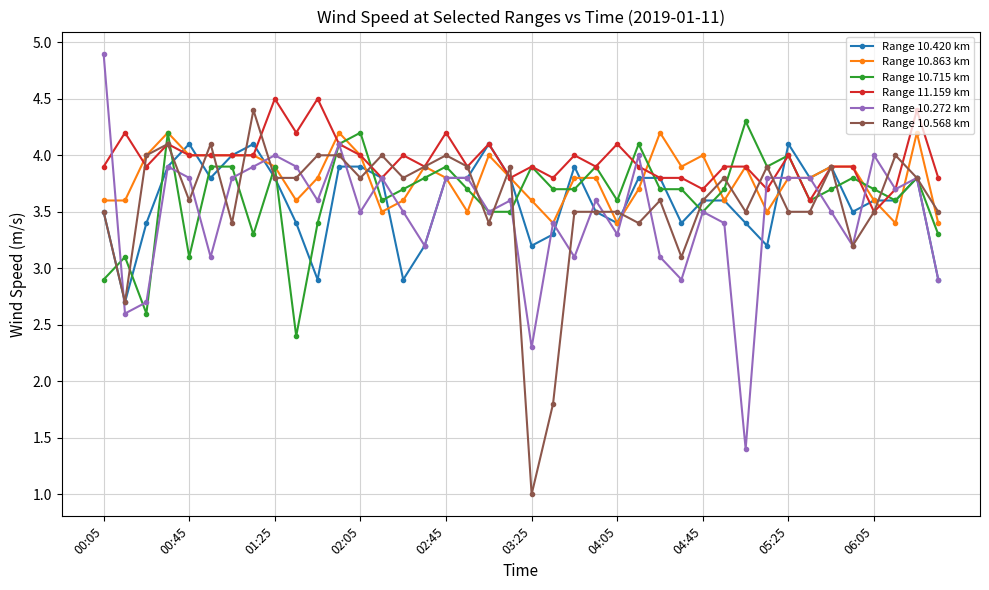

Count the number of data series in this chart.

6